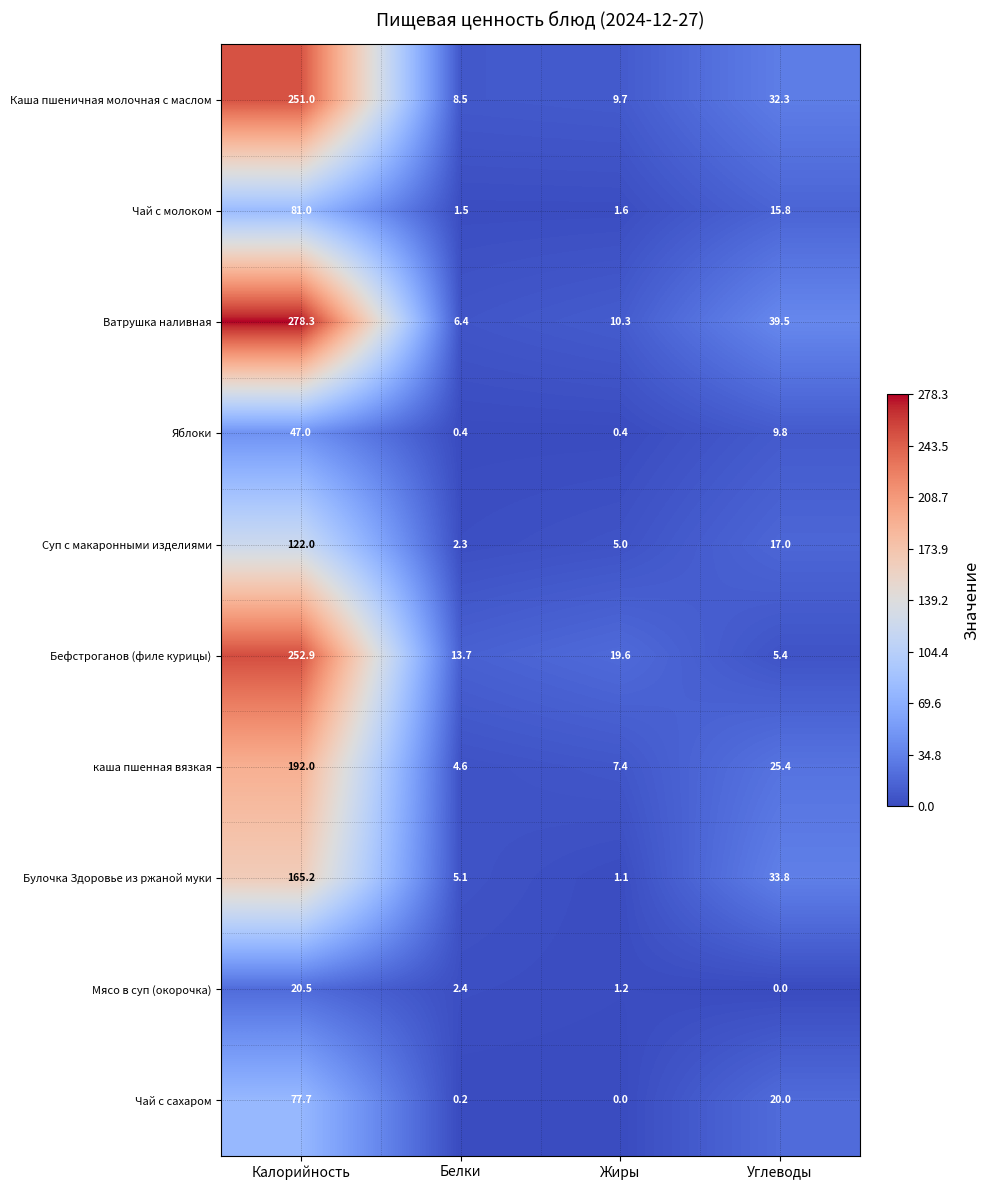

What is the greatest value displayed?

278.3